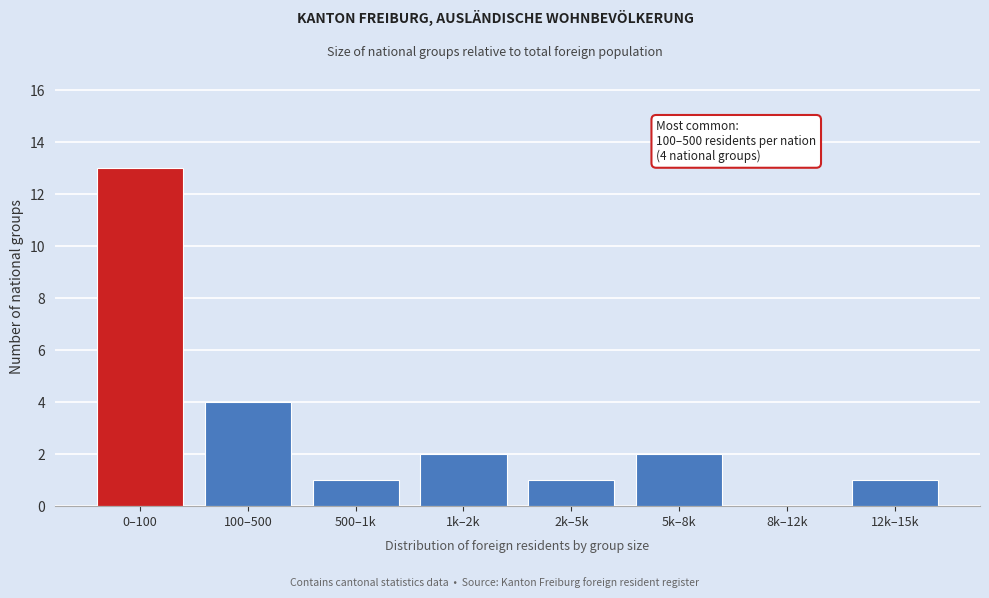

Reading left to right, extract all data points from this chart.

0–100=13	100–500=4	500–1k=1	1k–2k=2	2k–5k=1	5k–8k=2	8k–12k=0	12k–15k=1